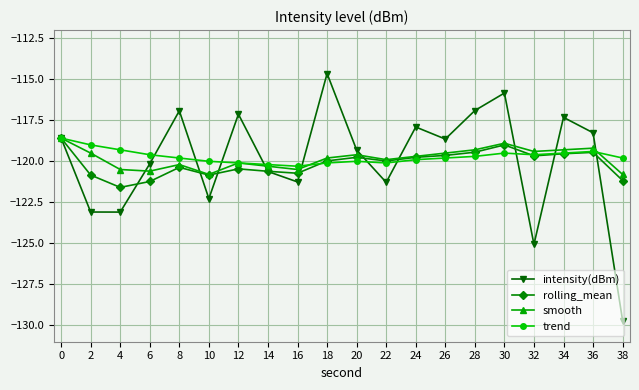

Which category has the highest value across all series?

18